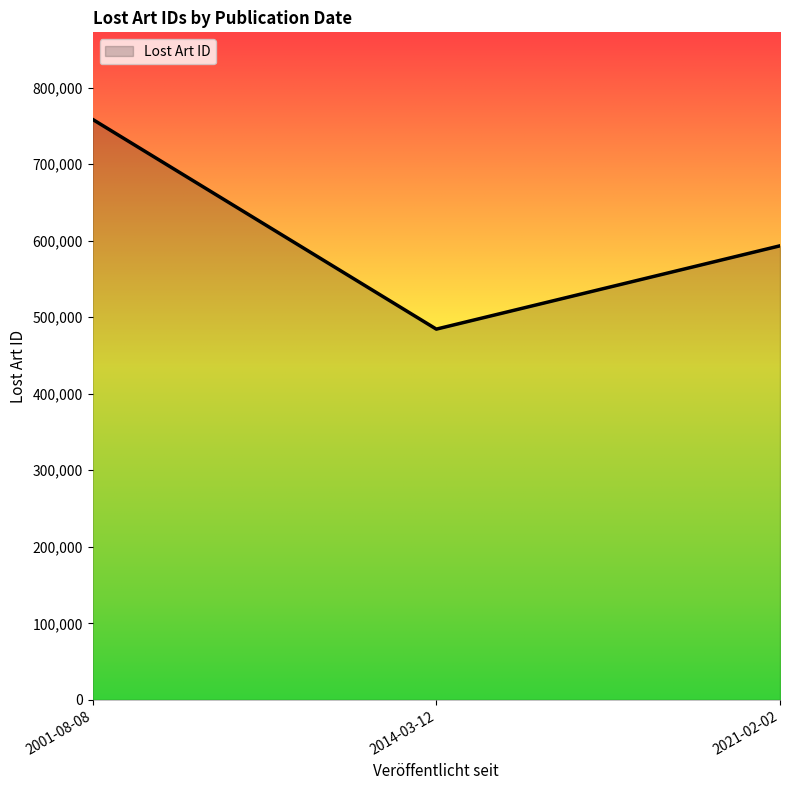

List the labels in order of value, largest first.

2001-08-08, 2021-02-02, 2014-03-12